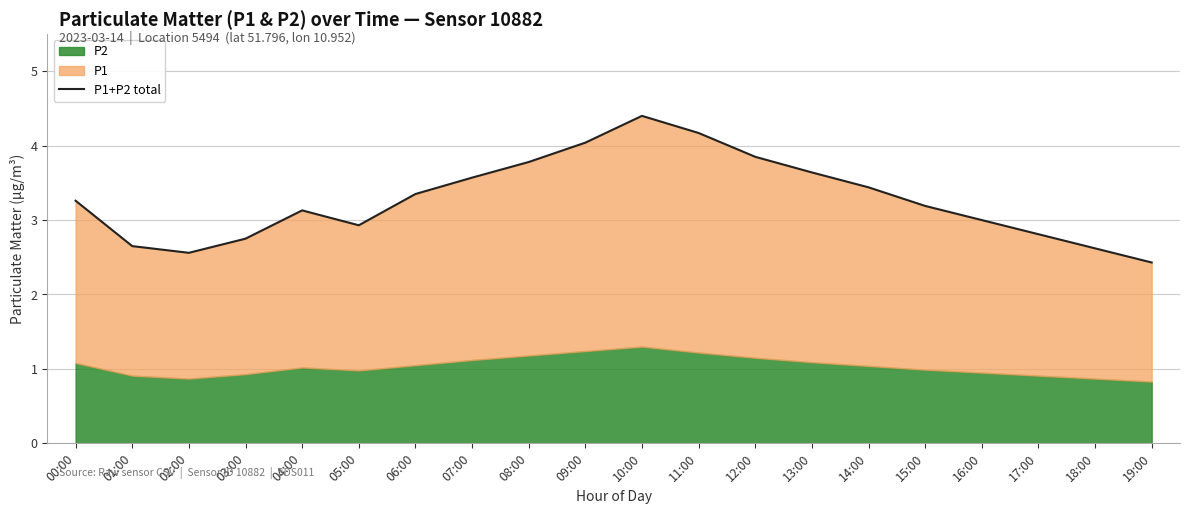

How many points are higher than both their immediate neighbors (excluding endpoints)?

2